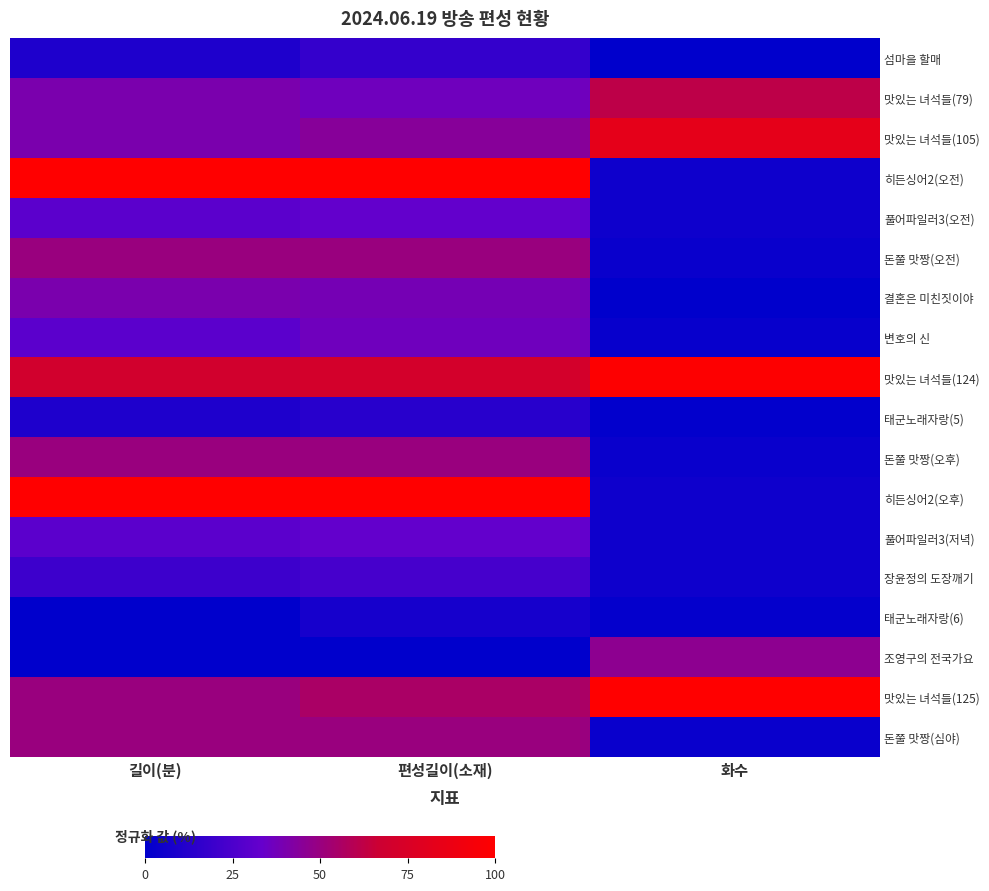

Reading left to right, extract all data points from this chart.

섬마을 할매: 길이(분)=10.0	편성길이(소재)=17.3	화수=0.0
맛있는 녀석들(79): 길이(분)=40.0	편성길이(소재)=36.5	화수=62.0
맛있는 녀석들(105): 길이(분)=40.0	편성길이(소재)=44.2	화수=83.5
히든싱어2(오전): 길이(분)=100.0	편성길이(소재)=100.0	화수=5.0
풀어파일러3(오전): 길이(분)=30.0	편성길이(소재)=32.7	화수=5.0
돈쭐 맛짱(오전): 길이(분)=50.0	편성길이(소재)=50.0	화수=3.3
결혼은 미친짓이야: 길이(분)=40.0	편성길이(소재)=38.5	화수=0.0
변호의 신: 길이(분)=30.0	편성길이(소재)=36.5	화수=2.5
맛있는 녀석들(124): 길이(분)=70.0	편성길이(소재)=71.2	화수=99.2
태군노래자랑(5): 길이(분)=10.0	편성길이(소재)=13.5	화수=0.8
돈쭐 맛짱(오후): 길이(분)=50.0	편성길이(소재)=50.0	화수=3.3
히든싱어2(오후): 길이(분)=100.0	편성길이(소재)=100.0	화수=5.0
풀어파일러3(저녁): 길이(분)=30.0	편성길이(소재)=32.7	화수=5.0
장윤정의 도장깨기: 길이(분)=20.0	편성길이(소재)=23.1	화수=5.0
태군노래자랑(6): 길이(분)=0.0	편성길이(소재)=7.7	화수=1.7
조영구의 전국가요: 길이(분)=0.0	편성길이(소재)=0.0	화수=46.3
맛있는 녀석들(125): 길이(분)=50.0	편성길이(소재)=55.8	화수=100.0
돈쭐 맛짱(심야): 길이(분)=50.0	편성길이(소재)=50.0	화수=3.3